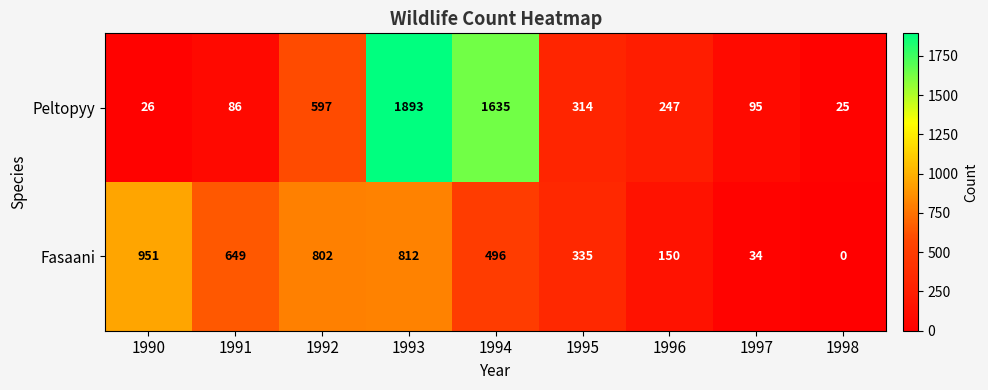

How many values in the Peltopyy series are below 247?

4